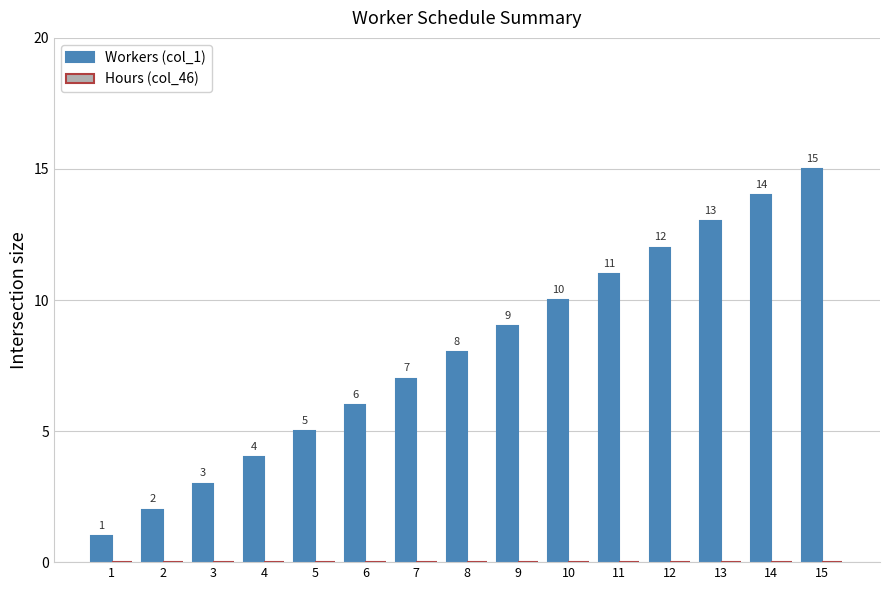

Approximately how many times larger is the value at 7 compared to 1?

7.0